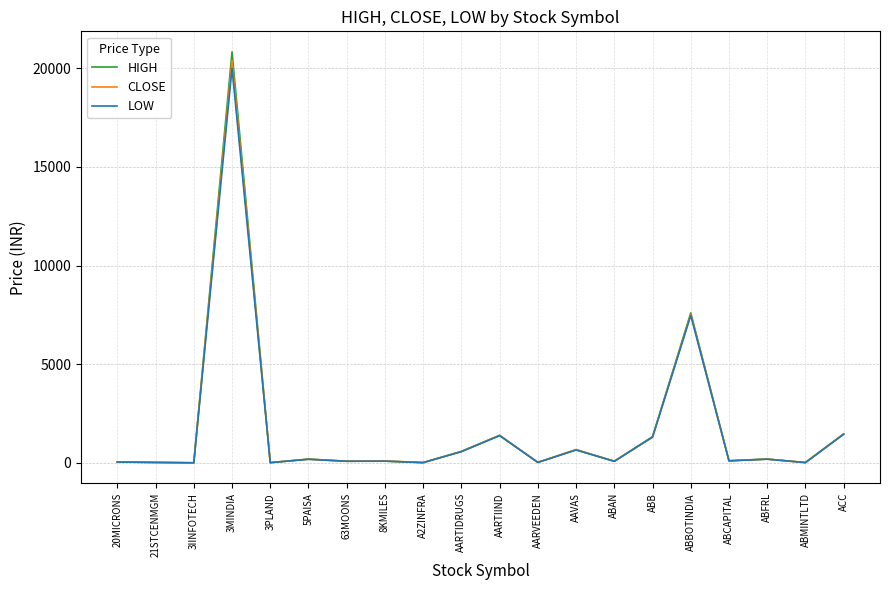

Where does the CLOSE series first go above 102?

3MINDIA